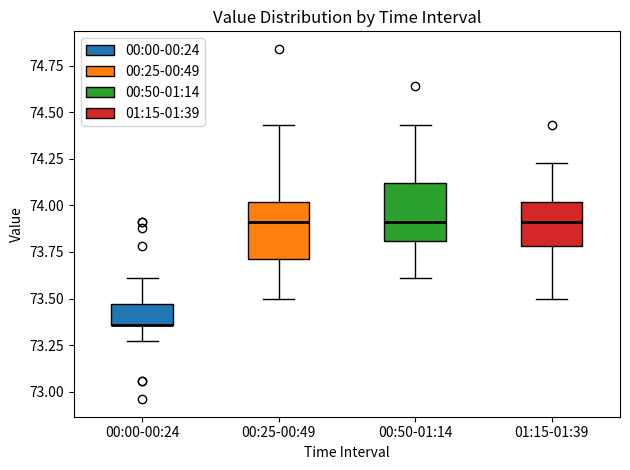

Where does the lower whisker of the box for 00:00-00:24 end on the y-axis? The values are not printed on the chart, so give them approximately, as read against the axis.

73.25